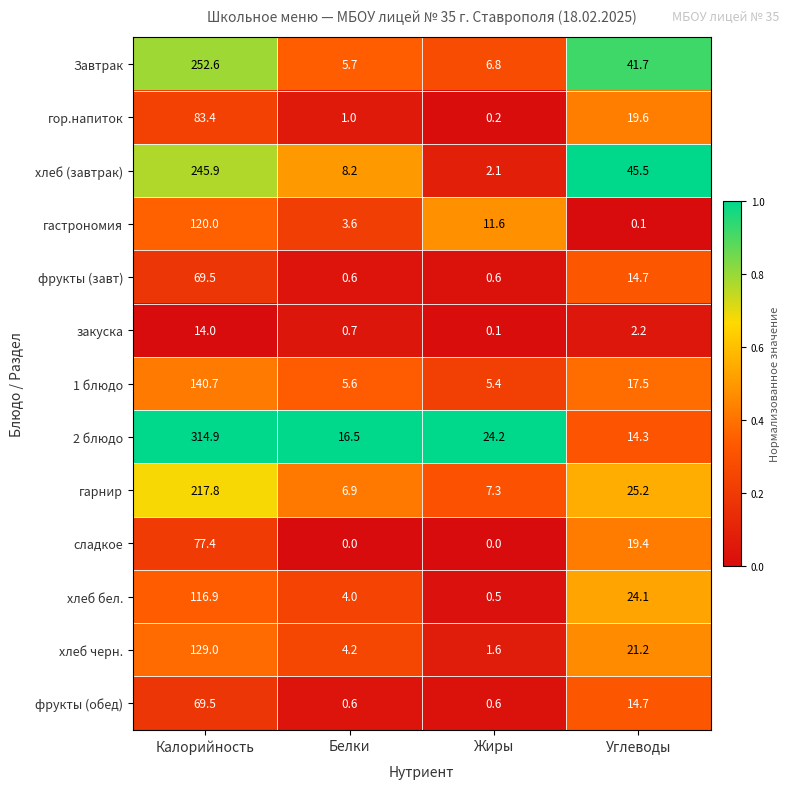

At which label does хлеб черн. reach its minimum?

Жиры